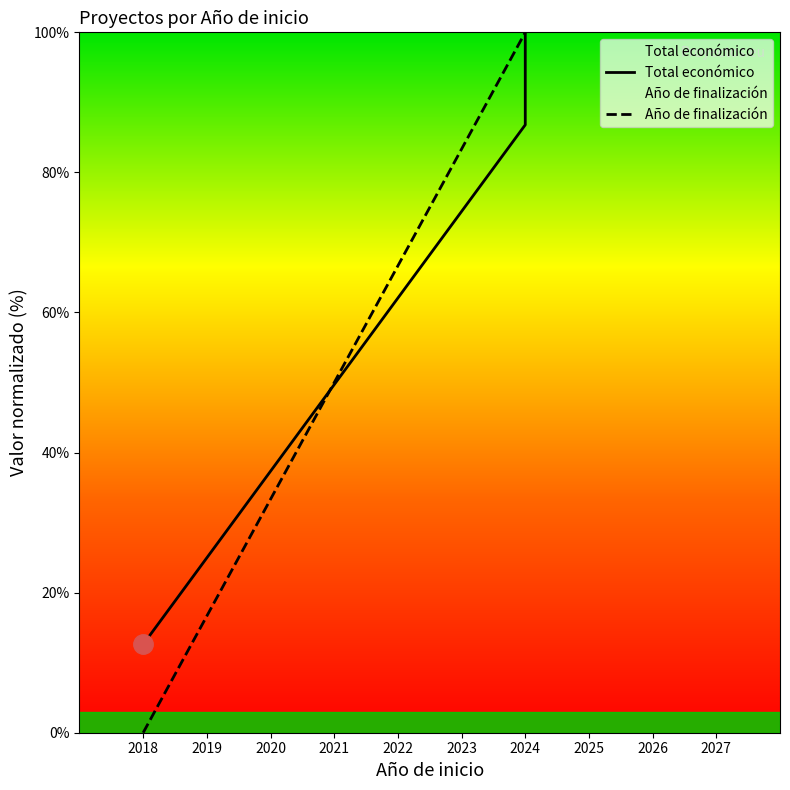

Which category has the lowest value across all series?

2018